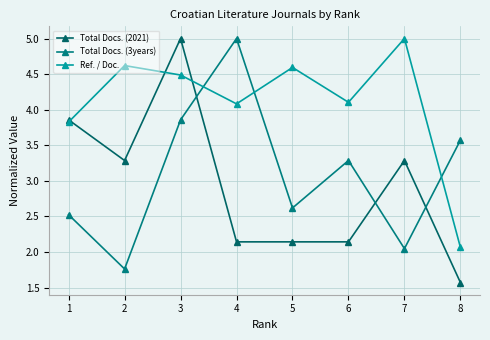

How many lines are shown in the chart?

3